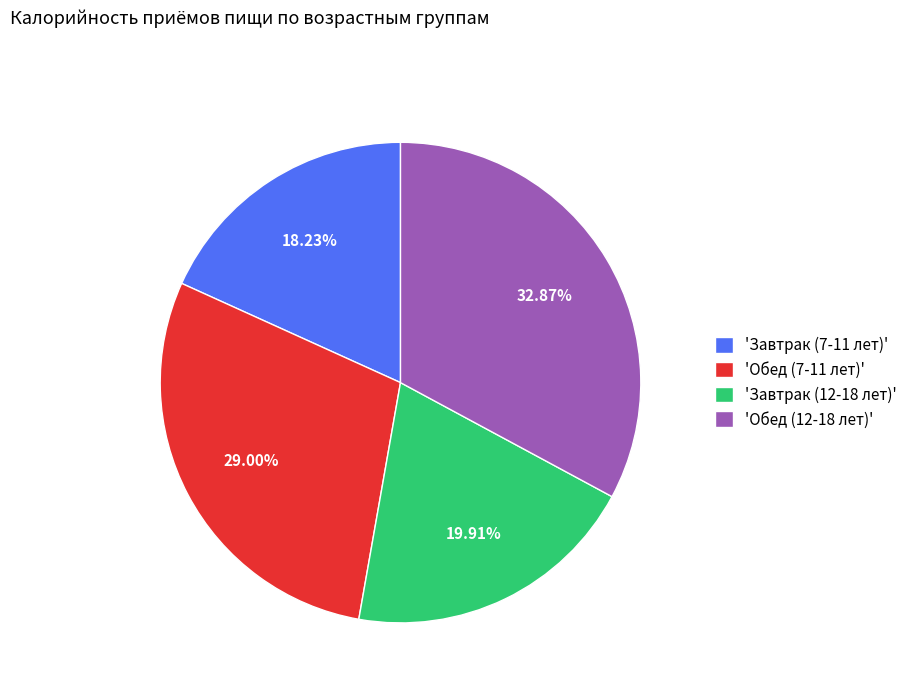

Does any single category account for the majority?

No